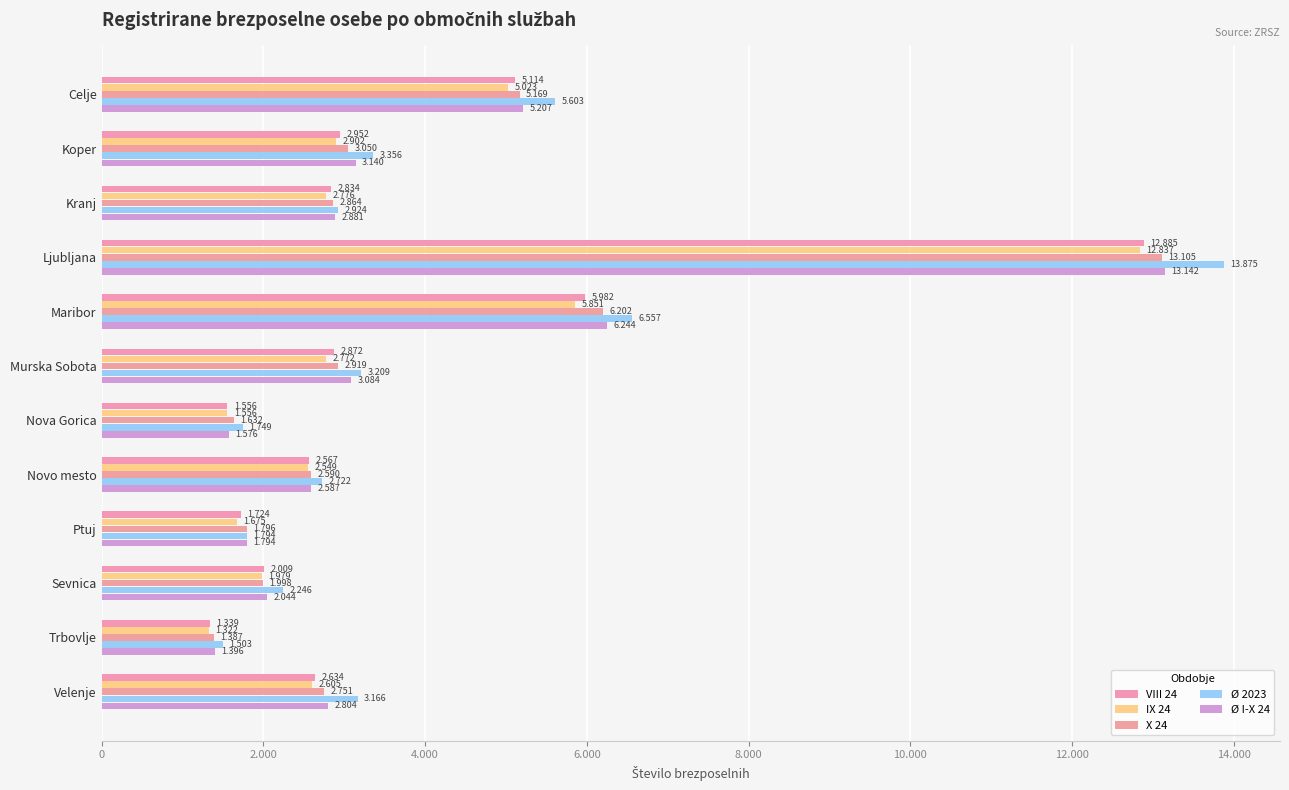

What position from the left is Celje?

1